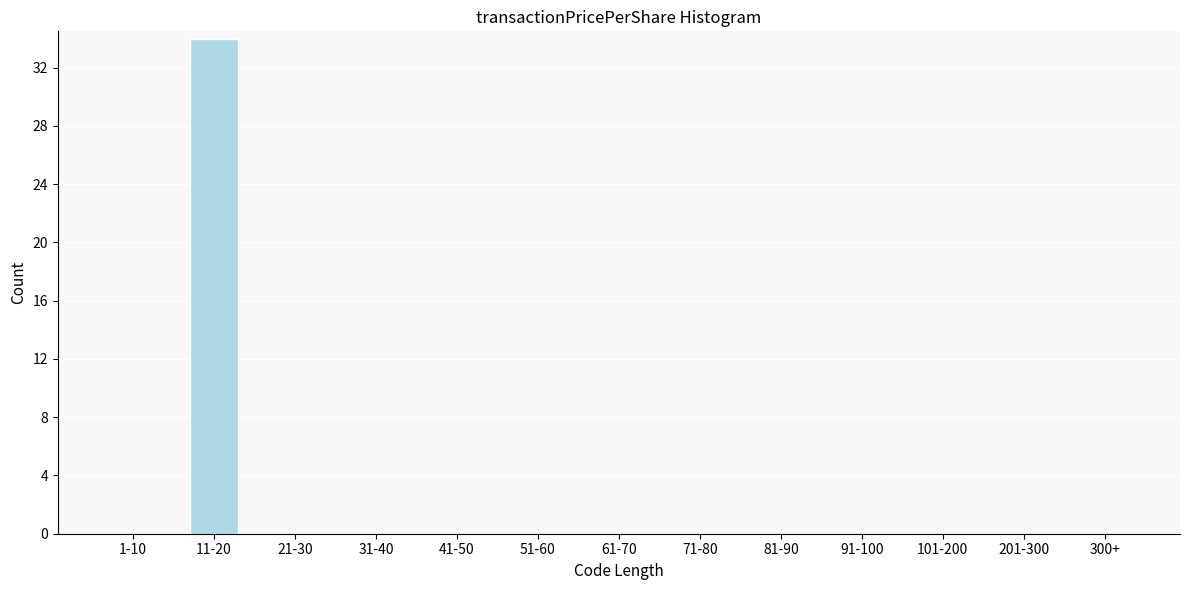

Reading left to right, list all the values displayed in this chart.

1-10=0	11-20=34	21-30=0	31-40=0	41-50=0	51-60=0	61-70=0	71-80=0	81-90=0	91-100=0	101-200=0	201-300=0	300+=0